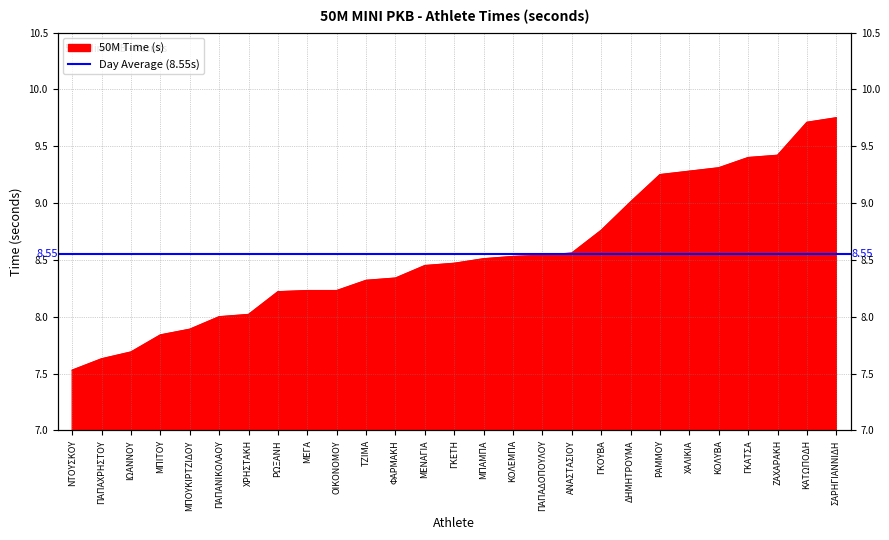

What position from the right is ΖΑΧΑΡΑΚΗ?

3